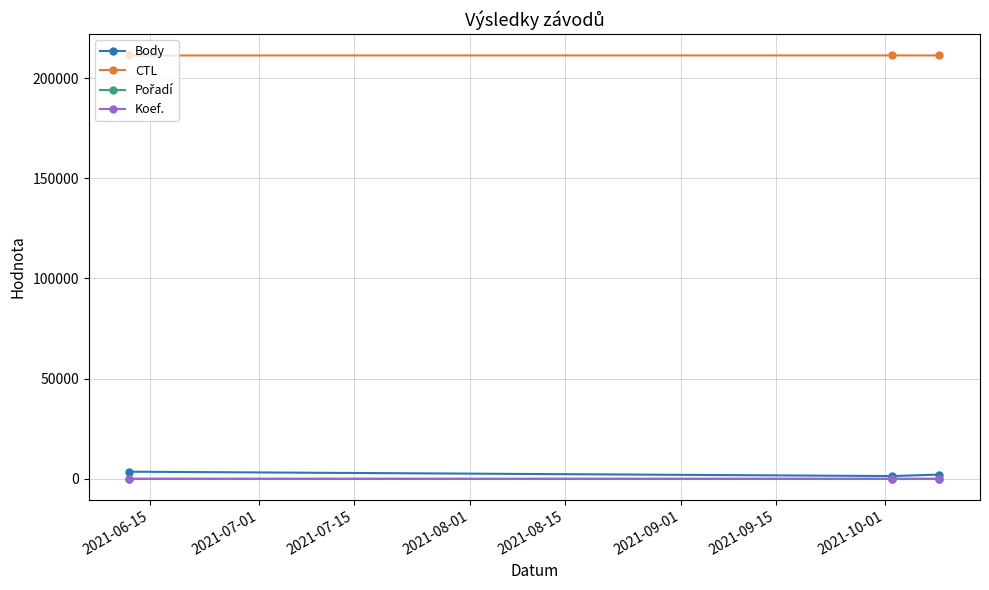

What is the maximum value shown in the chart?

211325